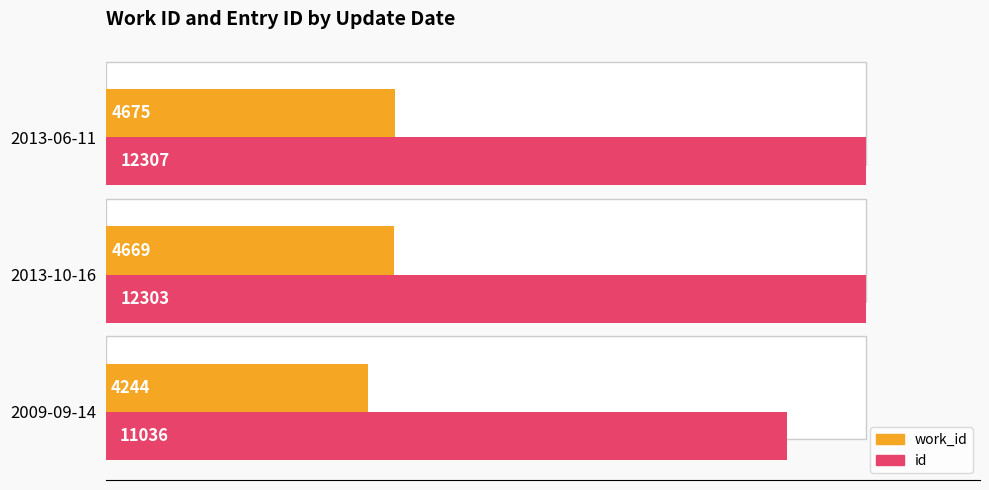

The id series shows 2453 at 2009-09-14. True or false?

False